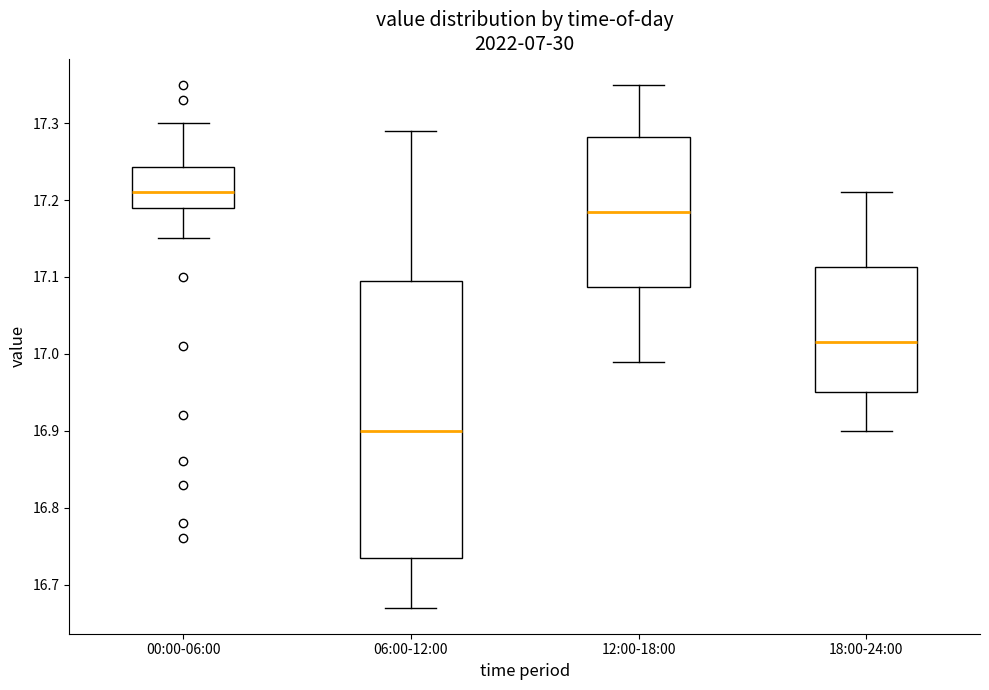

Which box has the highest median line?

00:00-06:00